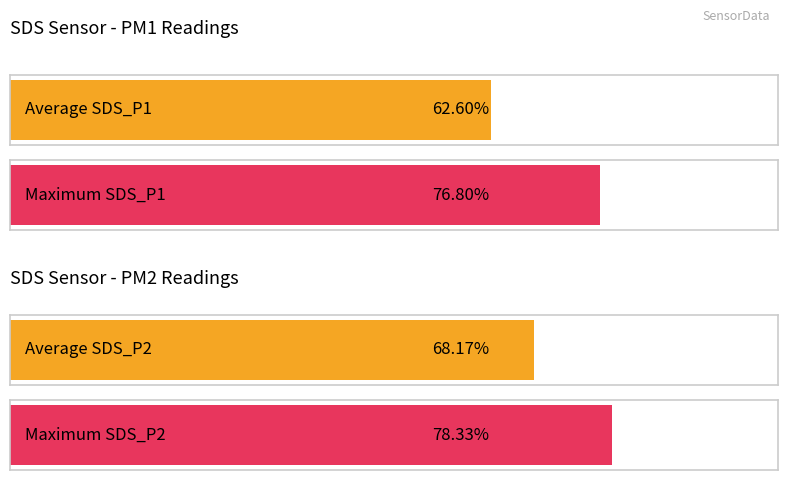

Which series has the widest spread of values?

SDS_P1